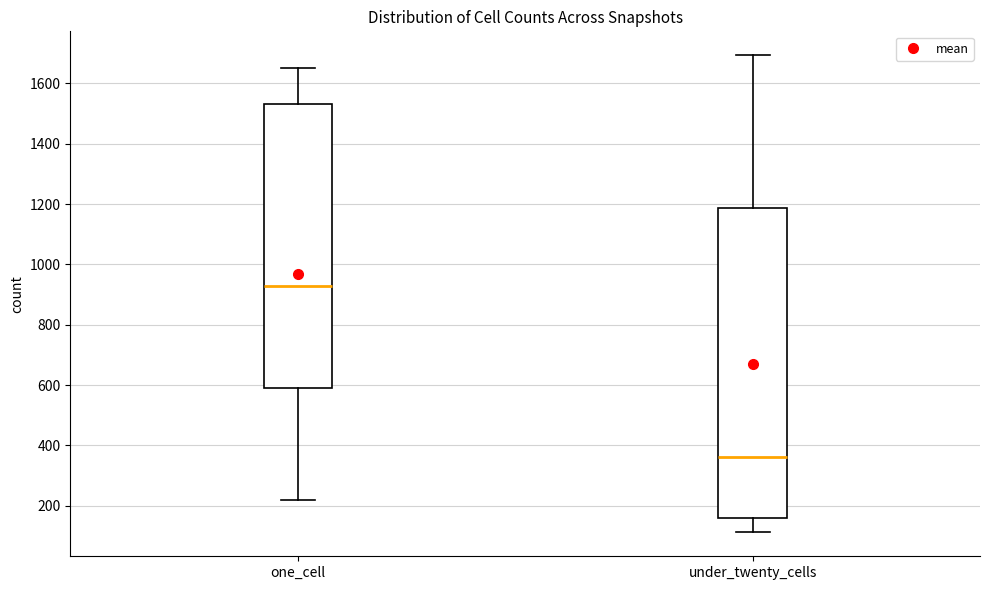

Reading left to right, transcribe this box plot: for each box, give where its median line is, the range the box spans, and where its two whiskers end, as read against the y-axis. The values are not printed on the chart, so give them approximately, as read against the axis.

one_cell: median 920, box 580 to 1540, whiskers 220 to 1660
under_twenty_cells: median 360, box 160 to 1180, whiskers 120 to 1700